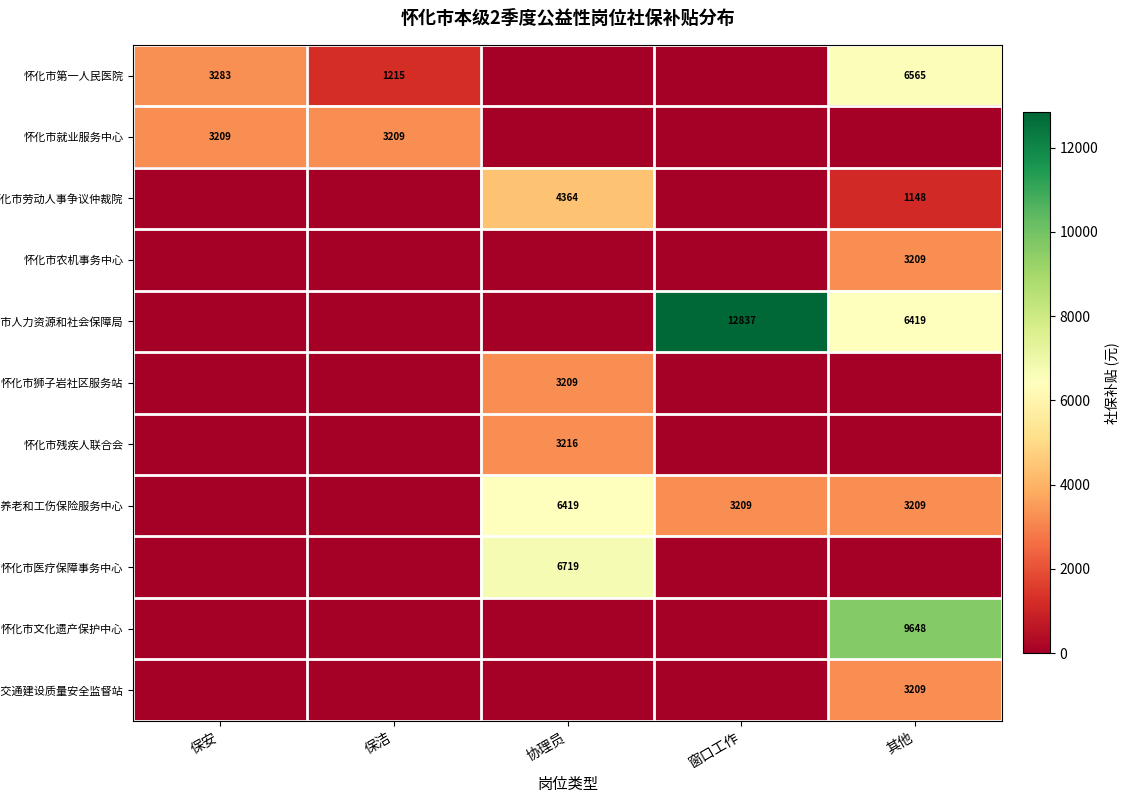

True or false: 怀化市第一人民医院 has a value of 3283 at 保安.

True